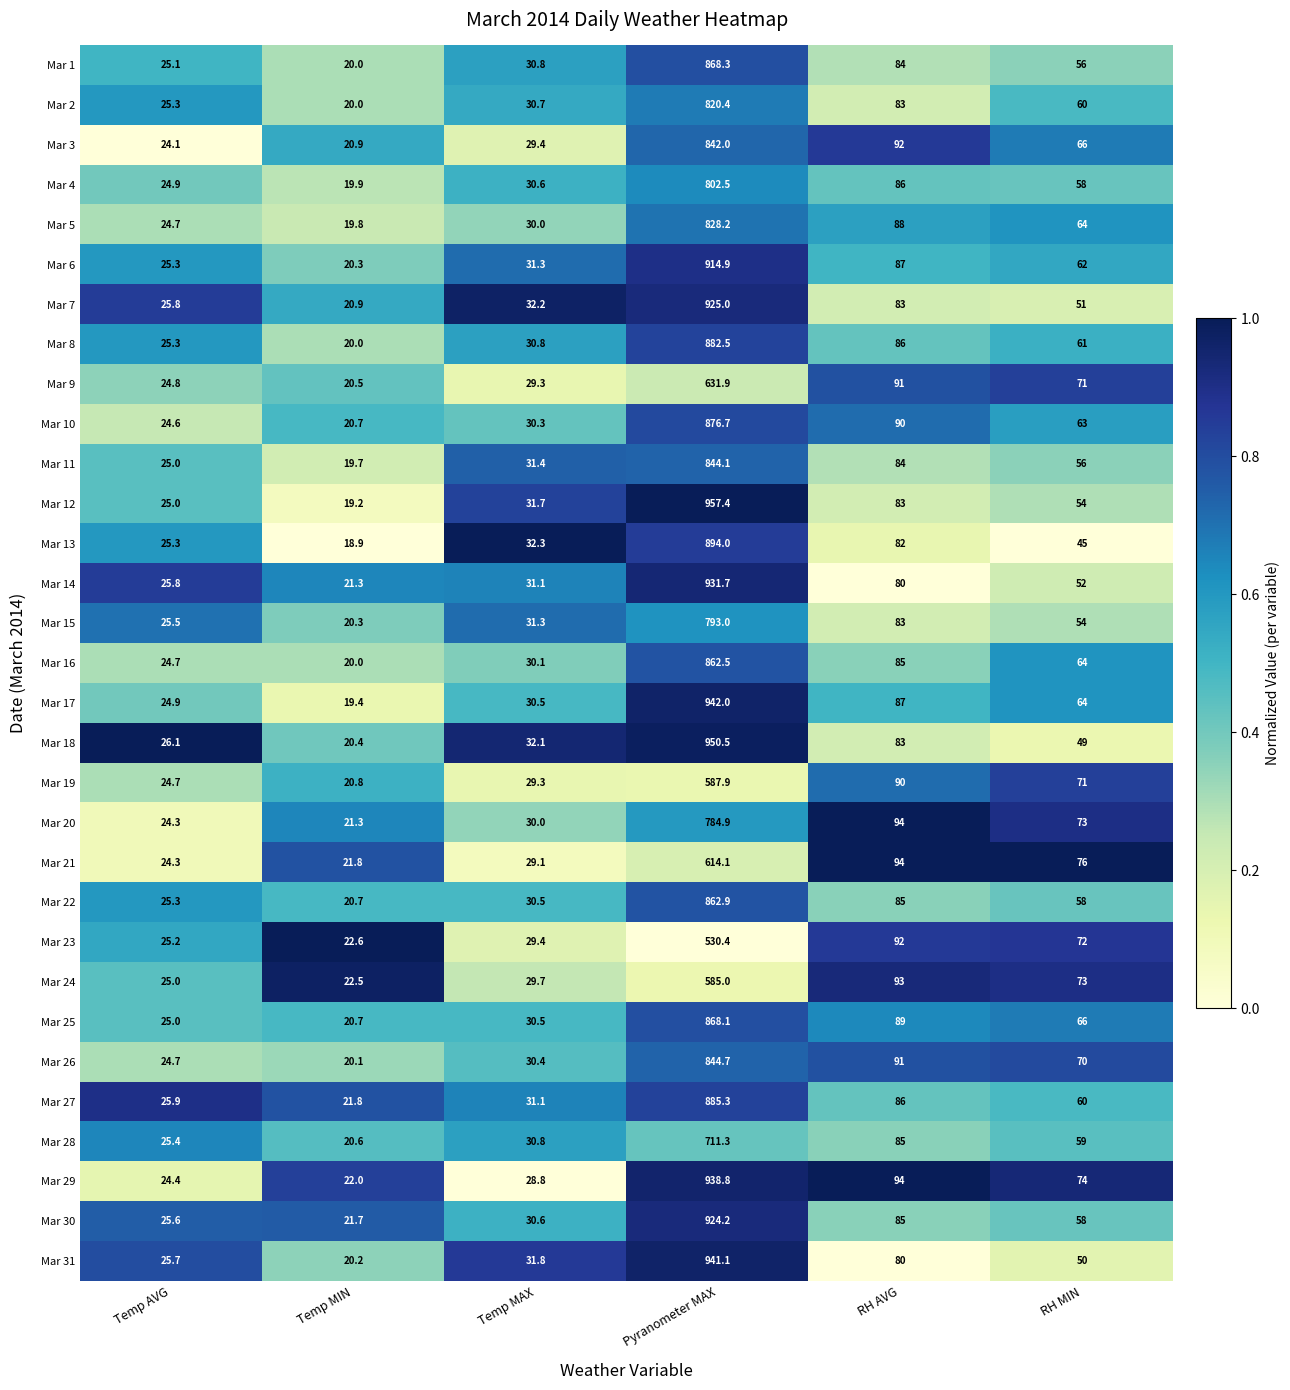

Between Temp AVG and Pyranometer MAX, which series saw the biggest shift?

Mar 12